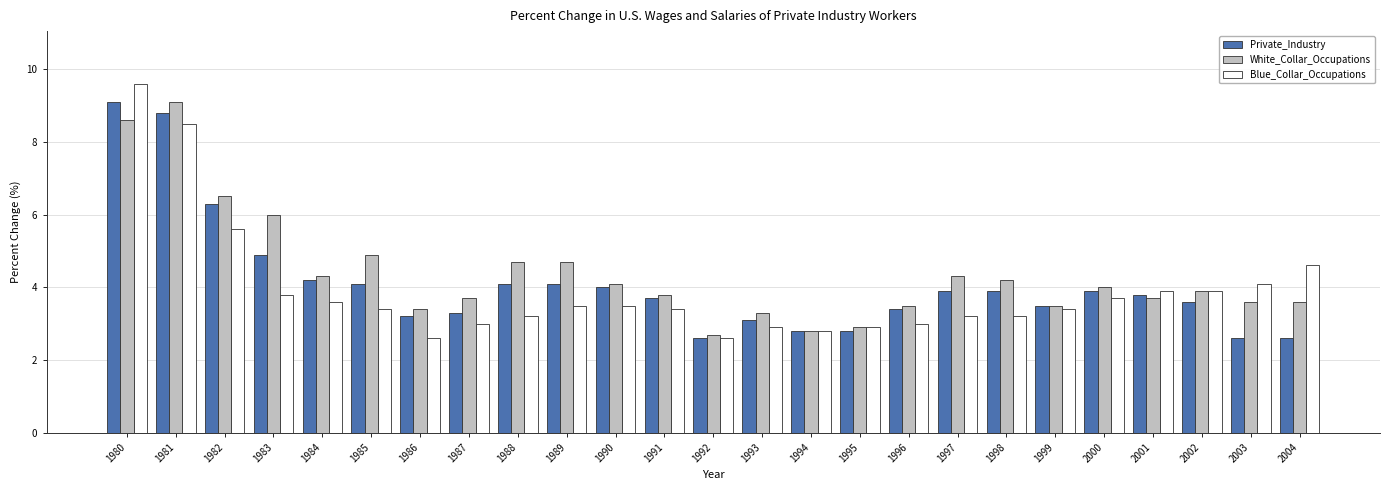

Which series has the largest range (max minus min)?

Blue_Collar_Occupations